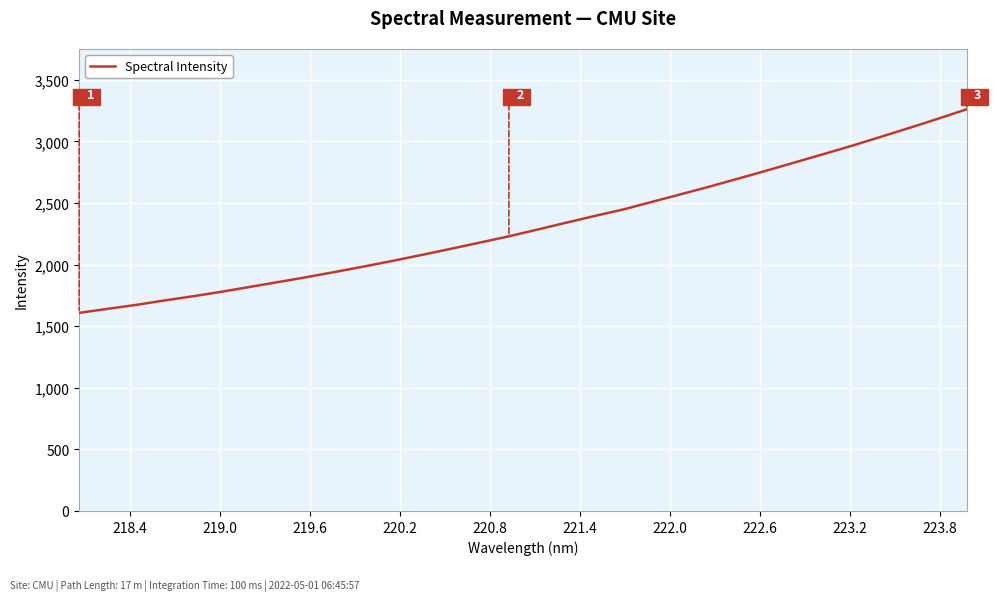

What is the difference between the maximum and minimum values?

1652.4